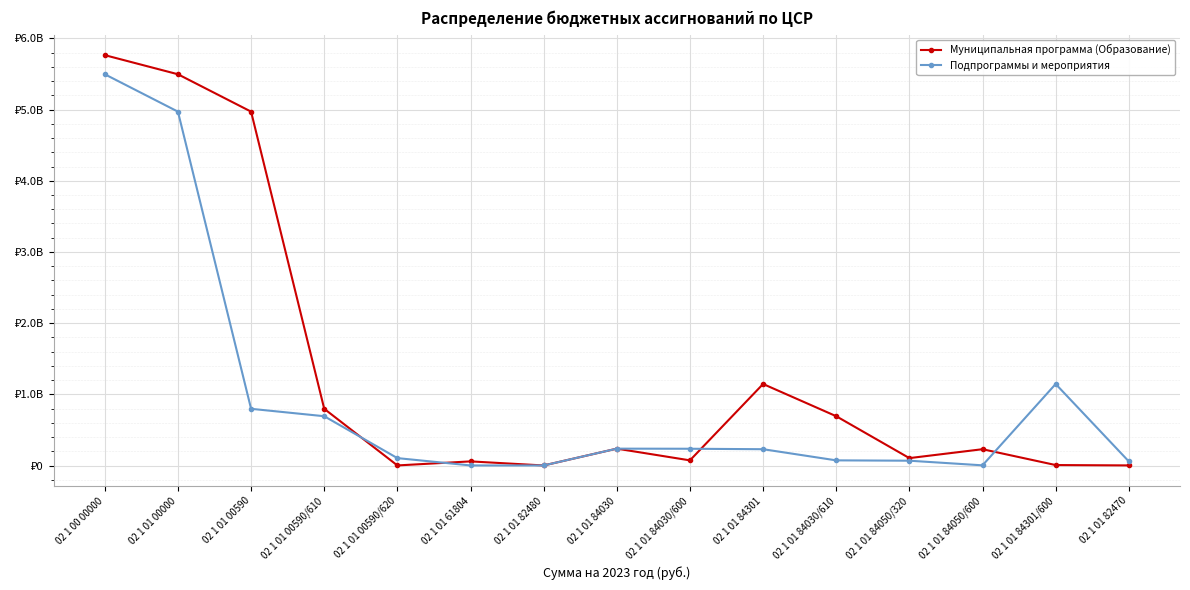

Is it true that Подпрограммы и мероприятия equals 2499000 at 02 1 01 84050/600?

True